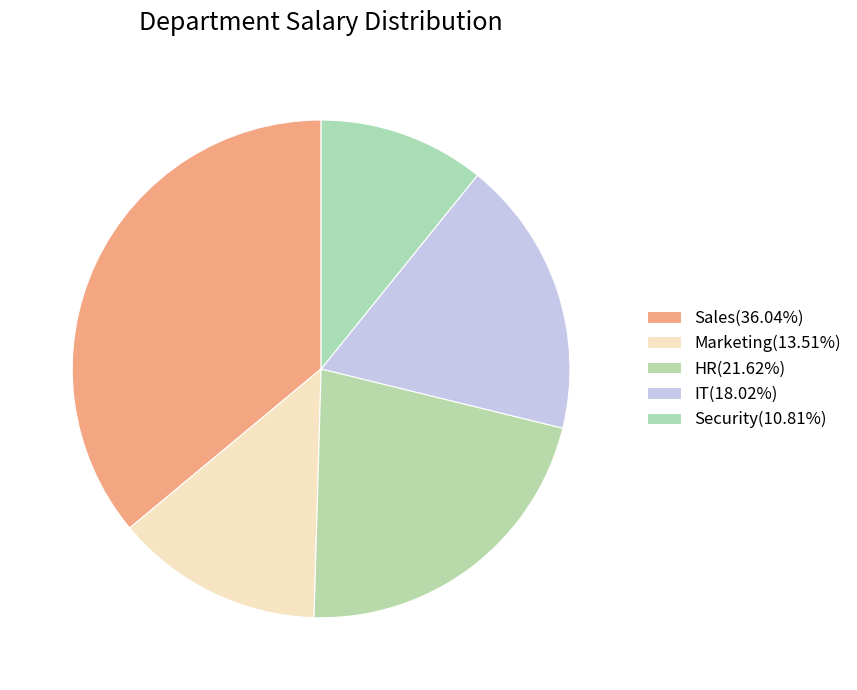

To the nearest percent, what is the difference between the largest and smallest slice percentages?

25%